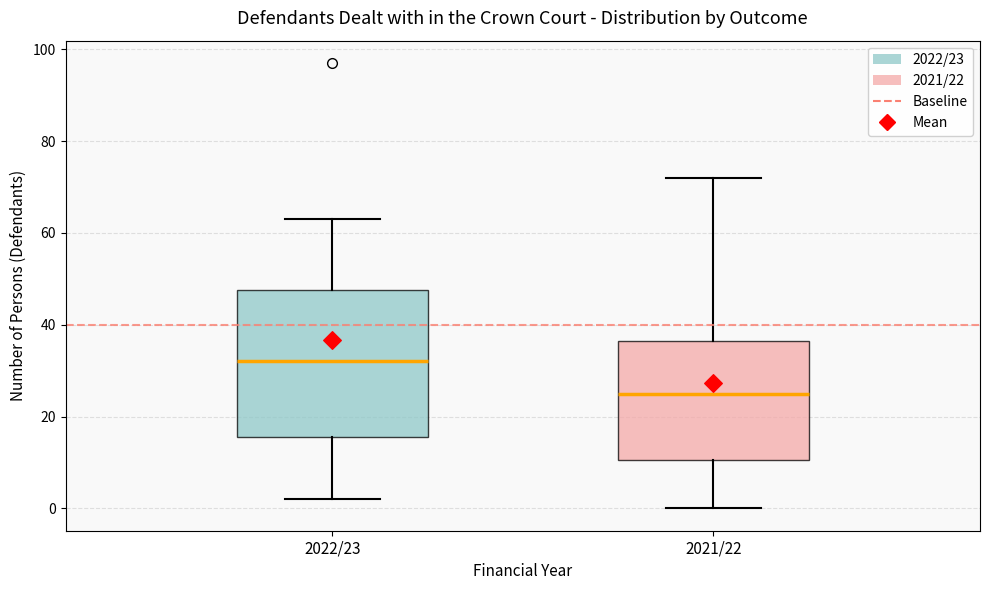

Reading left to right, transcribe this box plot: for each box, give where its median line is, the range the box spans, and where its two whiskers end, as read against the y-axis. The values are not printed on the chart, so give them approximately, as read against the axis.

2022/23: median 32, box 16 to 48, whiskers 2 to 64
2021/22: median 26, box 10 to 36, whiskers 0 to 72